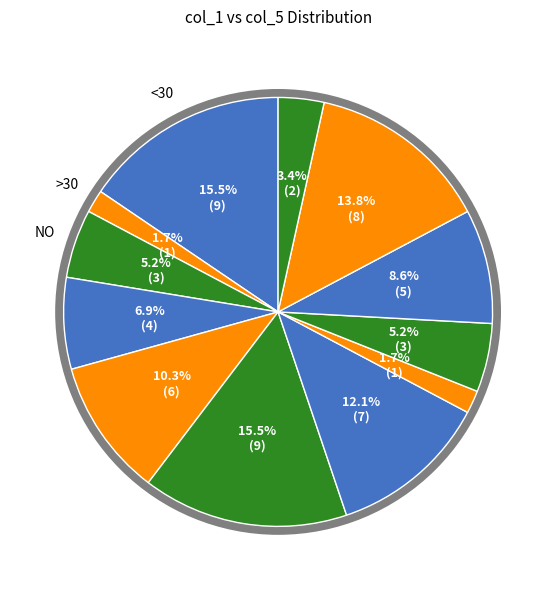

How many slices are in this pie chart?

12